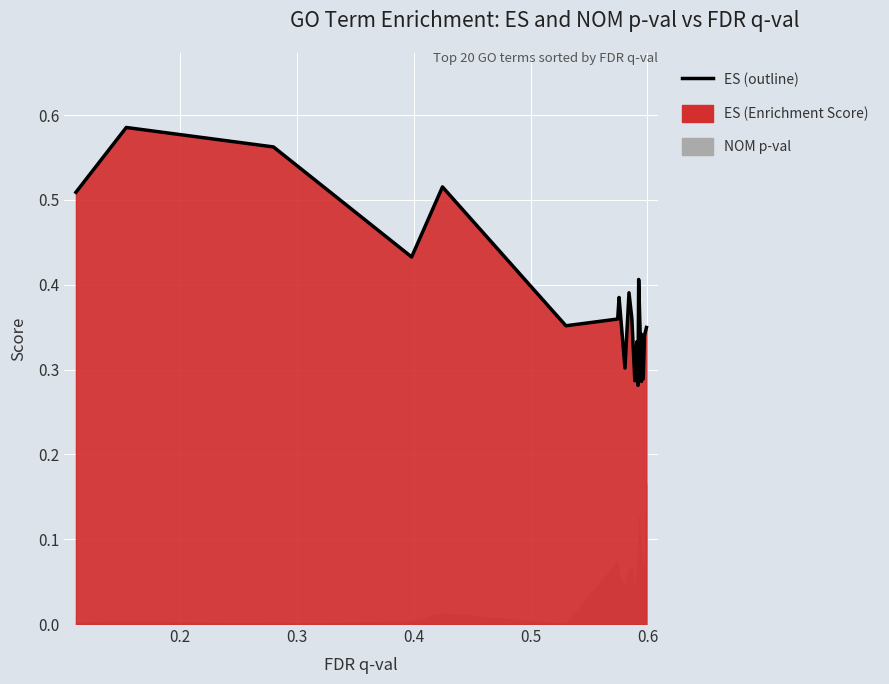

Where is the first local minimum?

0.4